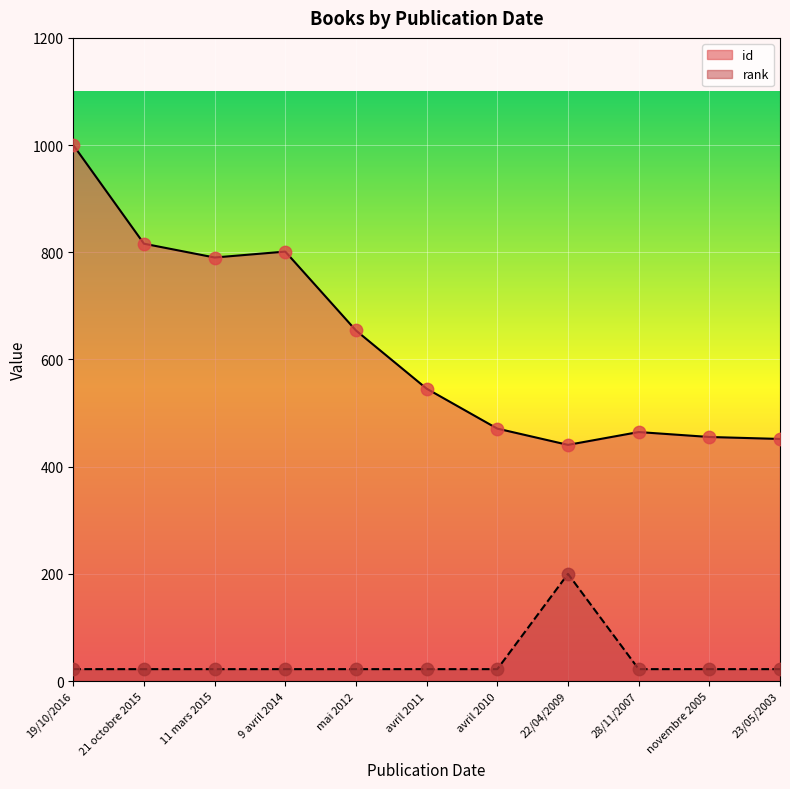

Which series reaches the minimum Y coordinate?

rank